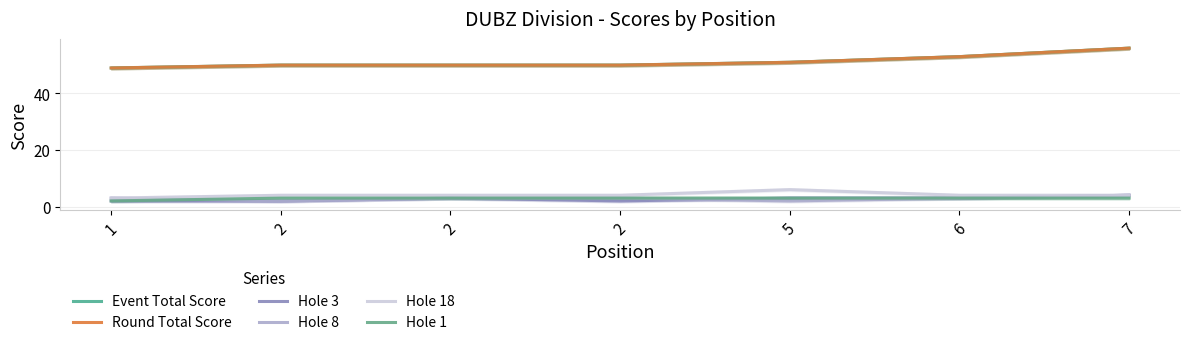

What is the sum of all Hole 1 values?

20